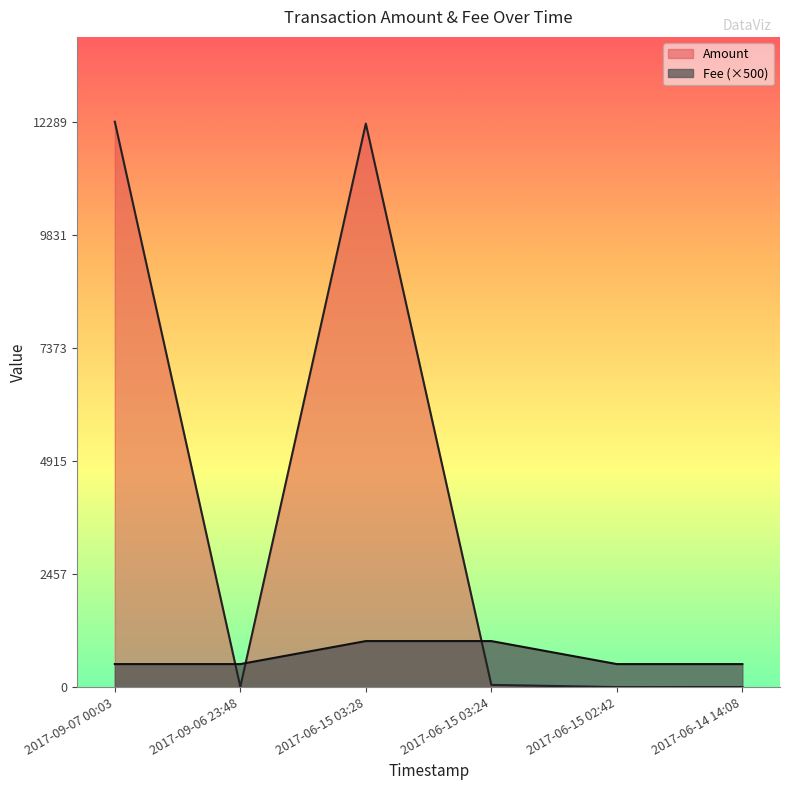

How many values in the Fee series exceed 500?

2